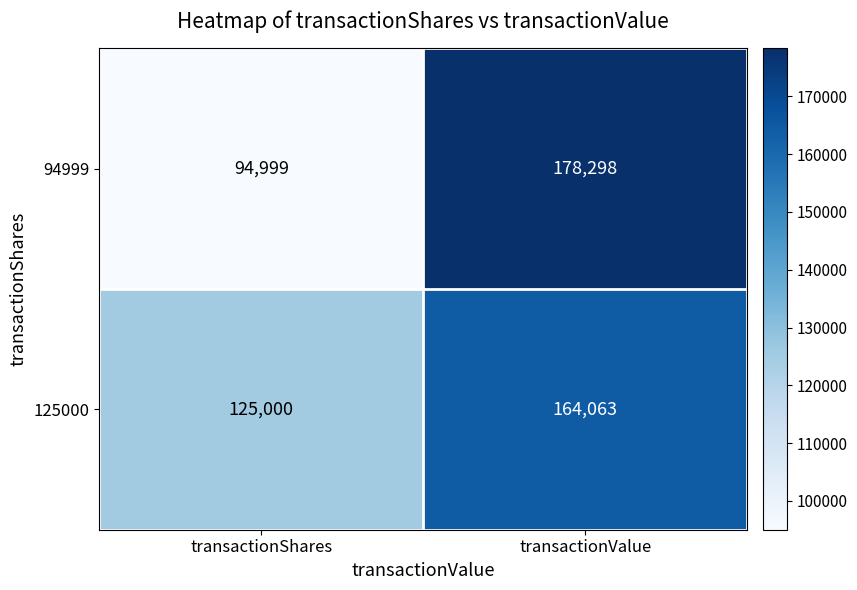

At transactionShares, list the series in order from largest to smallest.

125000, 94999